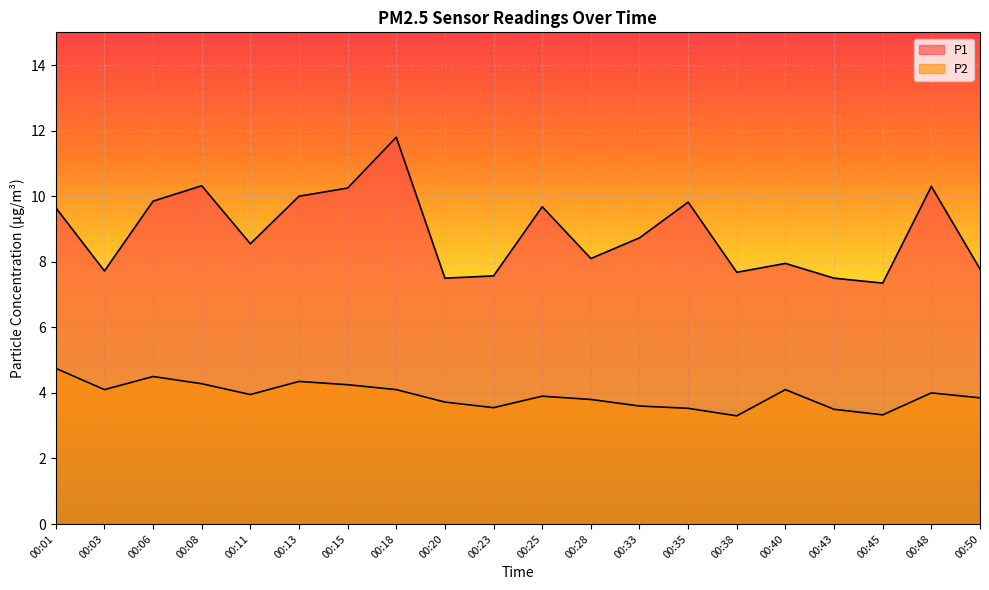

Which series has the largest range (max minus min)?

P1